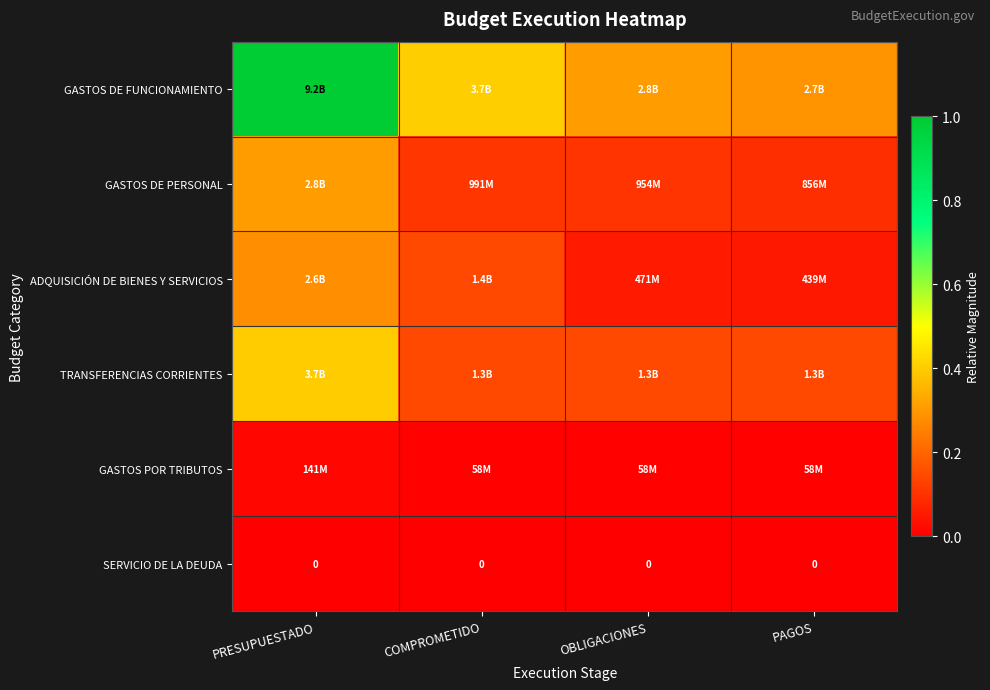

What is the spread (max minus min) of values at PAGOS?

0.3